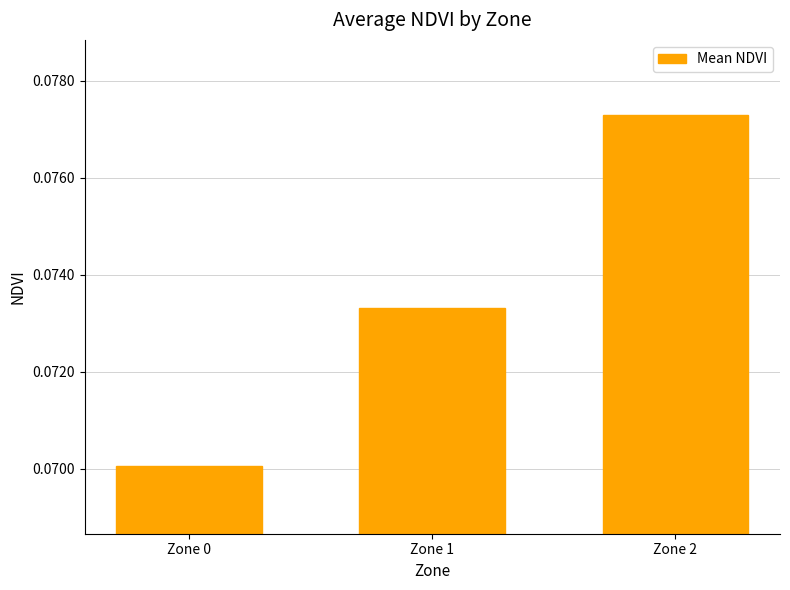

How many series are shown in this chart?

1